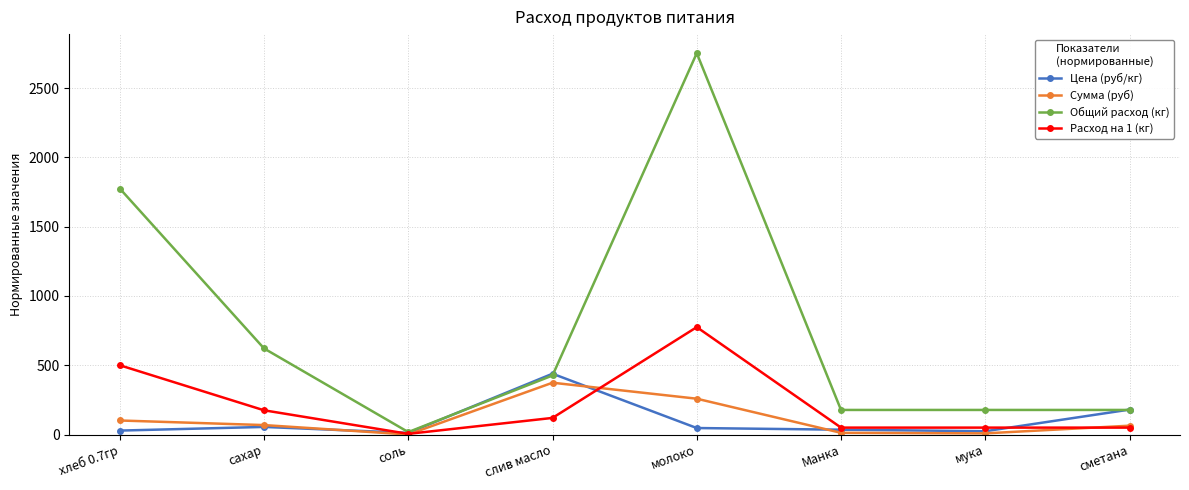

At which label does Сумма (руб) first exceed 68?

хлеб 0.7гр